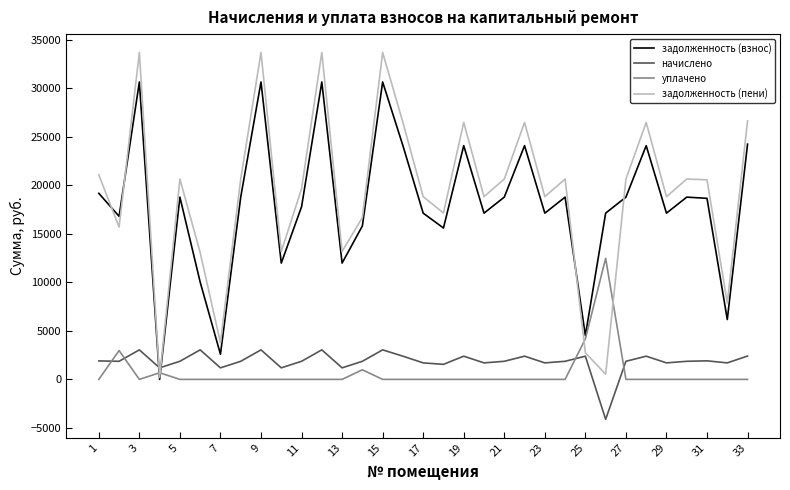

Rank the series by their maximum value, from lowest to highest.

начислено, уплачено, задолженность (взнос), задолженность (пени)